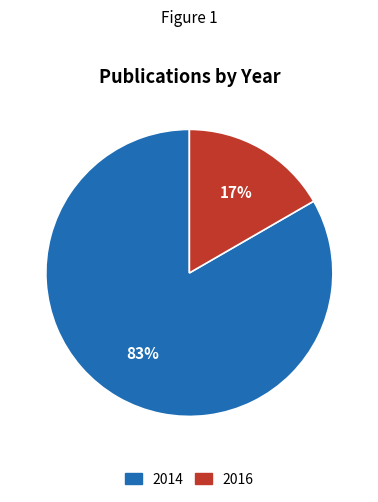

Does any single category account for the majority?

Yes